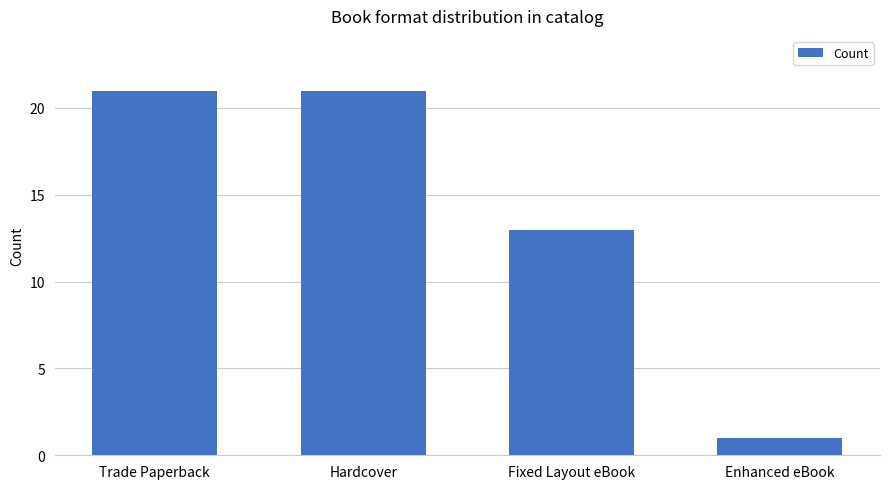

How many values are between 13 and 21?

3